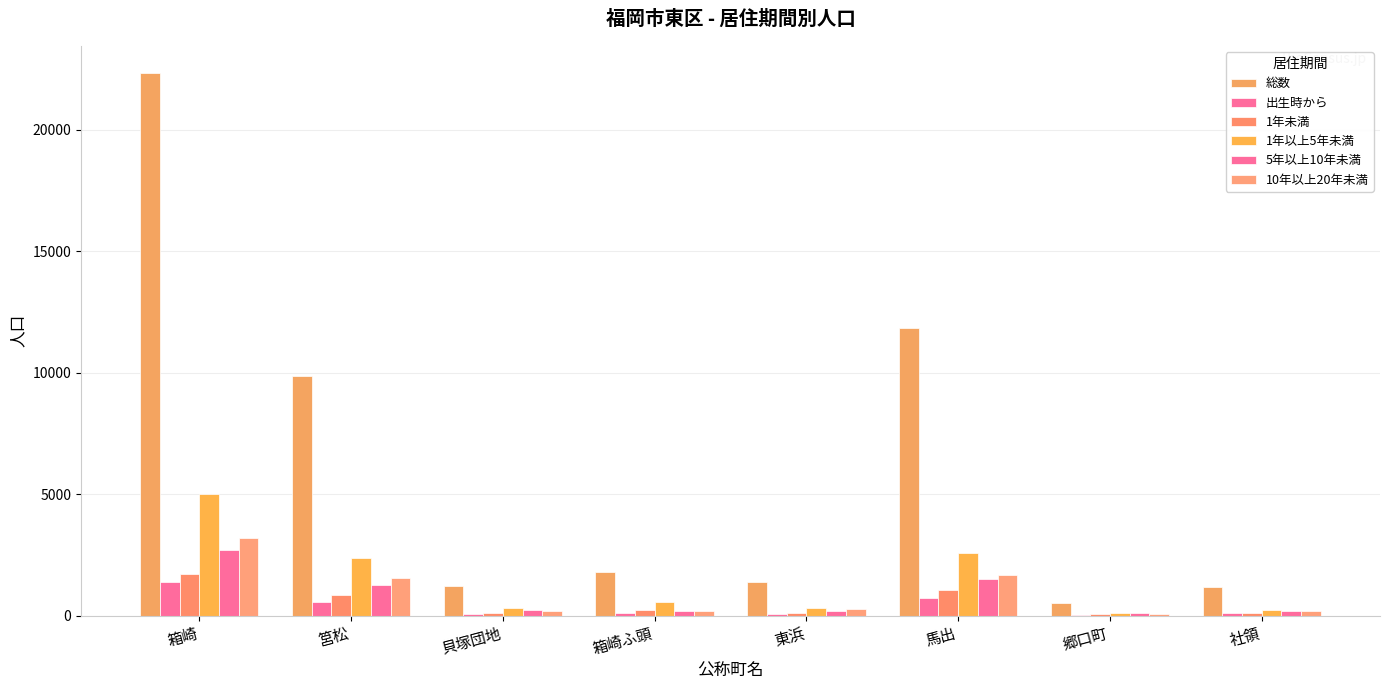

What position from the left is 馬出?

6